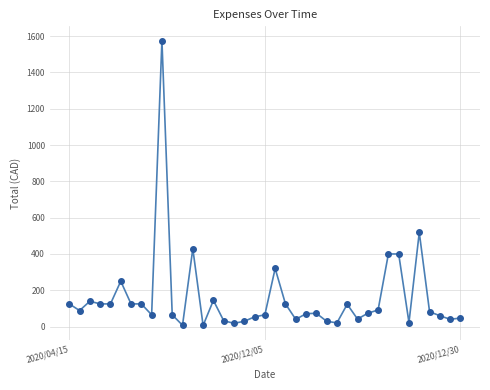

What is the sum of all values?

6173.4